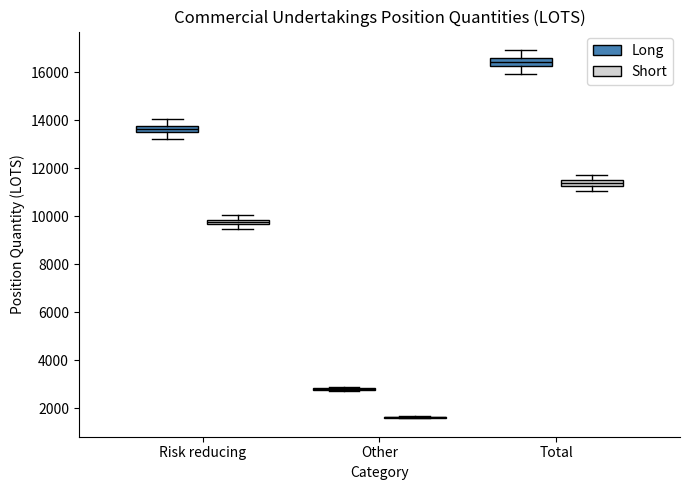

Where is the upper edge of the box for Total (Short) on the y-axis? The values are not printed on the chart, so give them approximately, as read against the axis.

11600